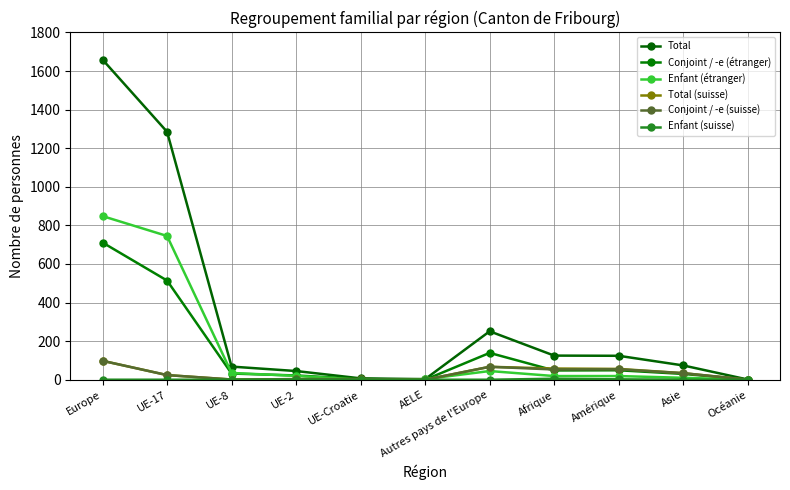

Which category has the highest value in the Enfant (étranger) series?

Europe